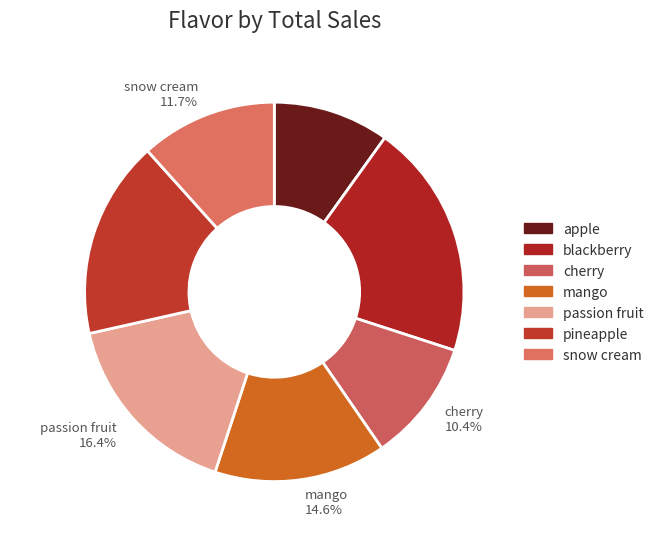

Which category has the biggest portion of the pie?

blackberry